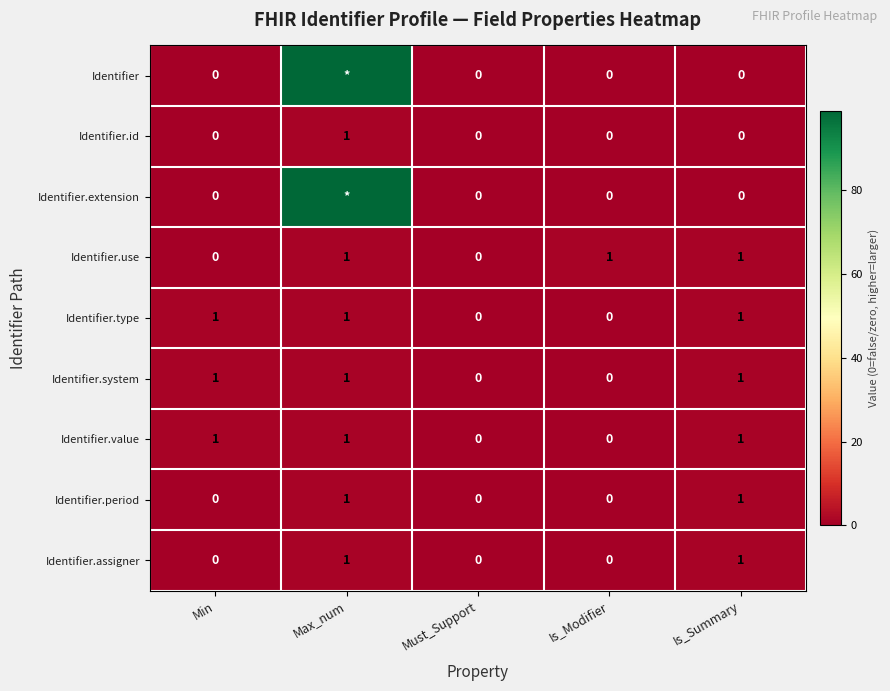

Is the value of Identifier.assigner at Max_num greater than the value of Identifier at Min?

Yes